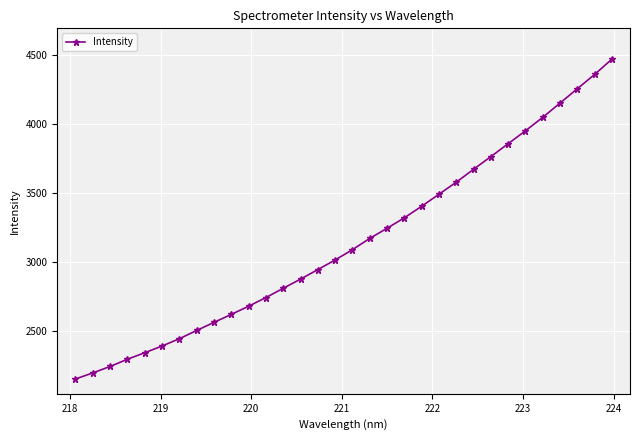

What is the value of the 6th point from the left?

2391.4